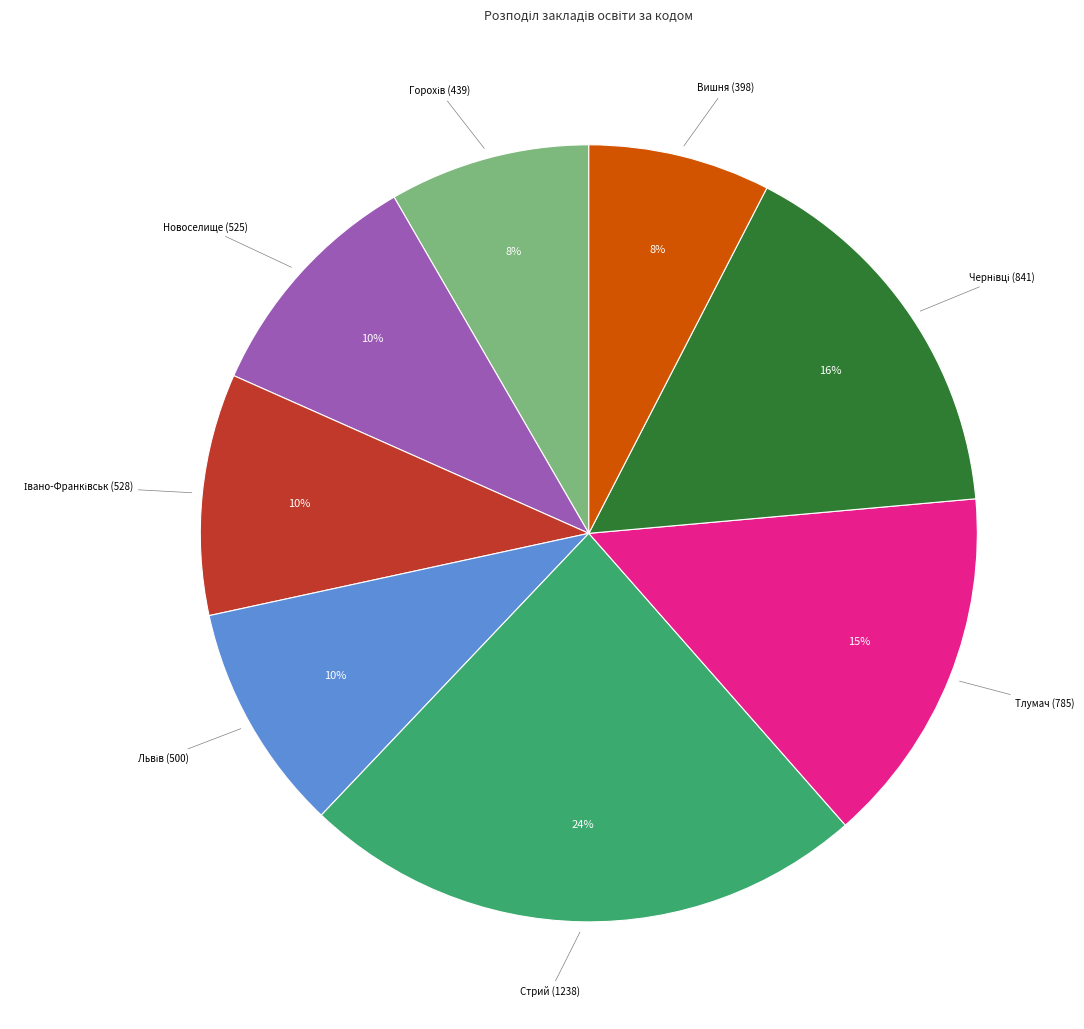

Is there a majority slice in this chart?

No